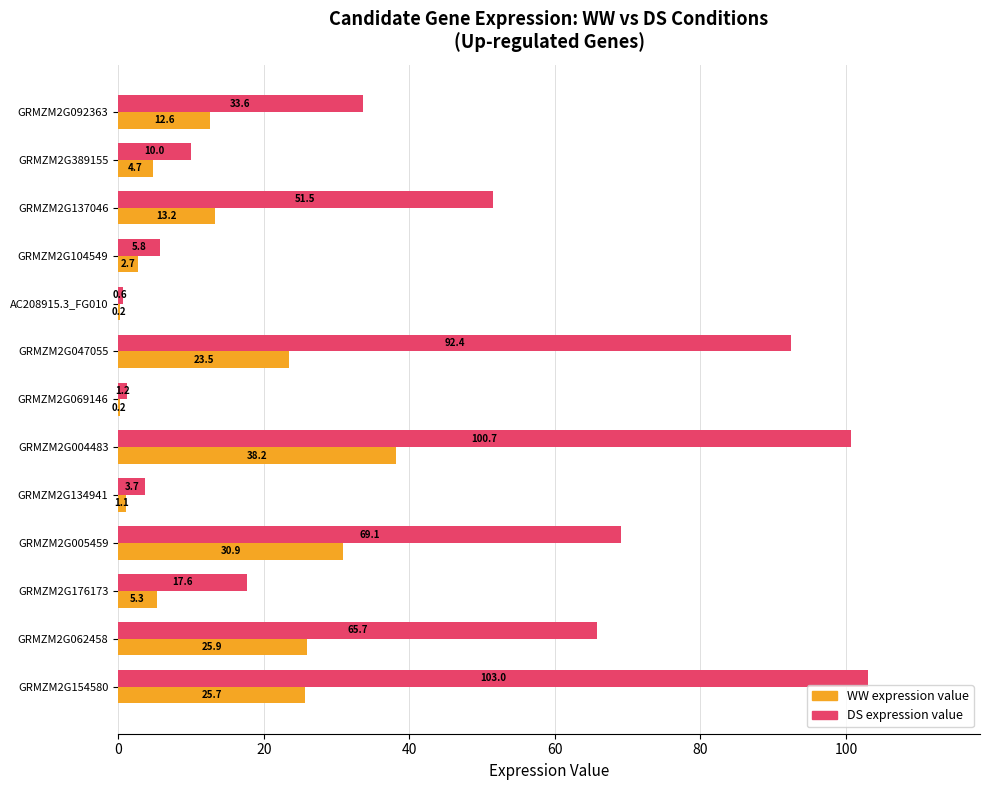

True or false: DS expression value has a value of 49.6 at GRMZM2G004483.

False